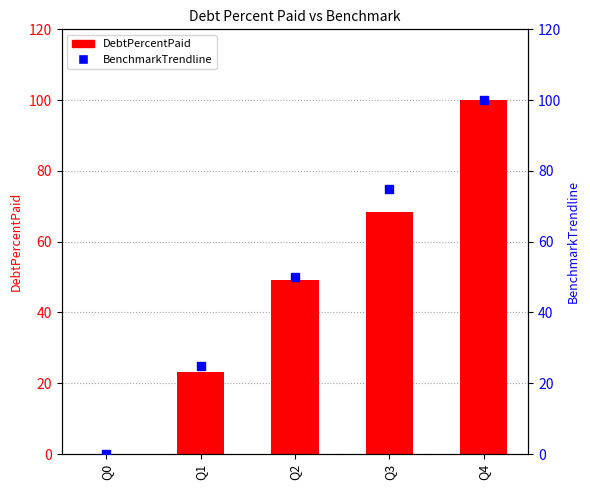

At which category is the sum across all series the highest?

Q4